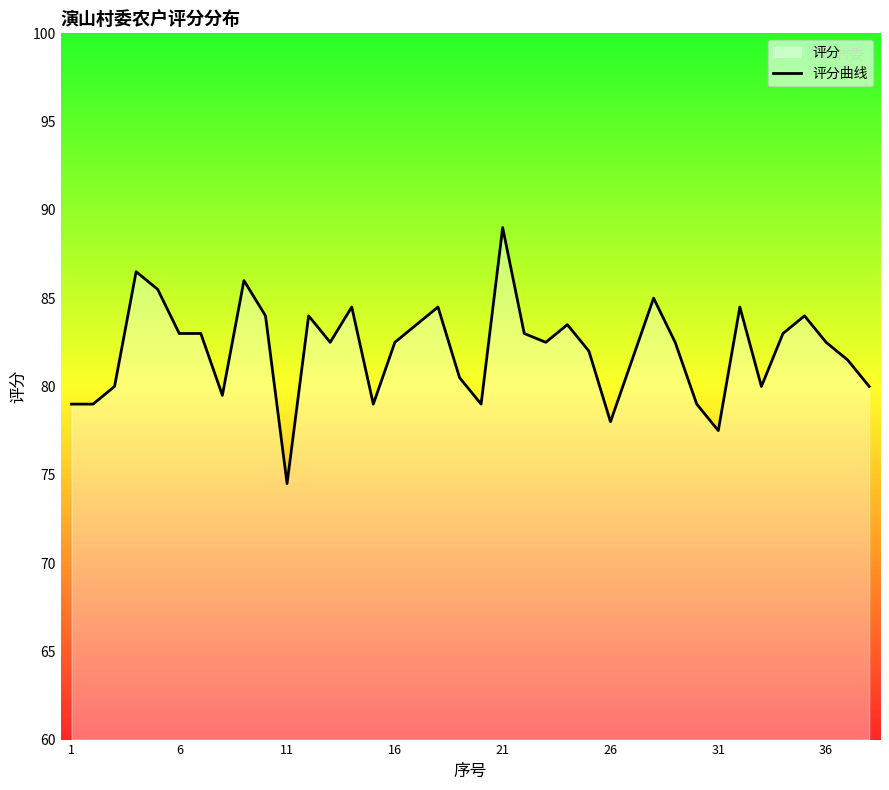

What is the difference between the maximum and minimum values?

14.5